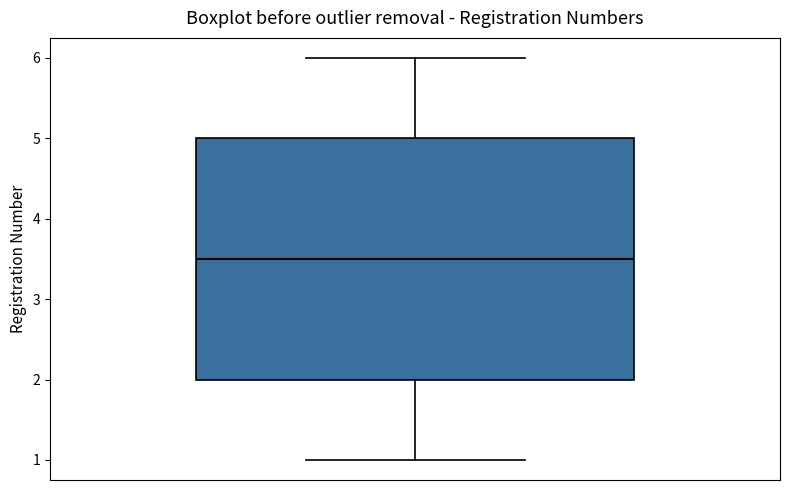

Transcribe this box plot: give where the median line is, the range the box spans, and where the two whiskers end, as read against the y-axis. The values are not printed on the chart, so give them approximately, as read against the axis.

median 3.5, box 2.0 to 5.0, whiskers 1.0 to 6.0